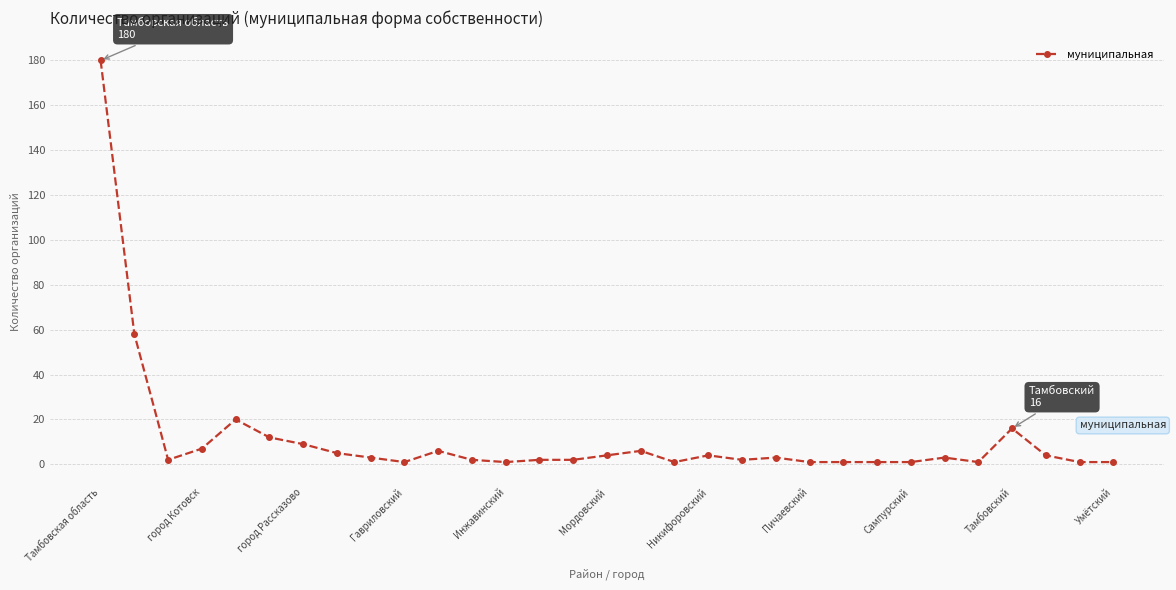

How many values are below 3?

15